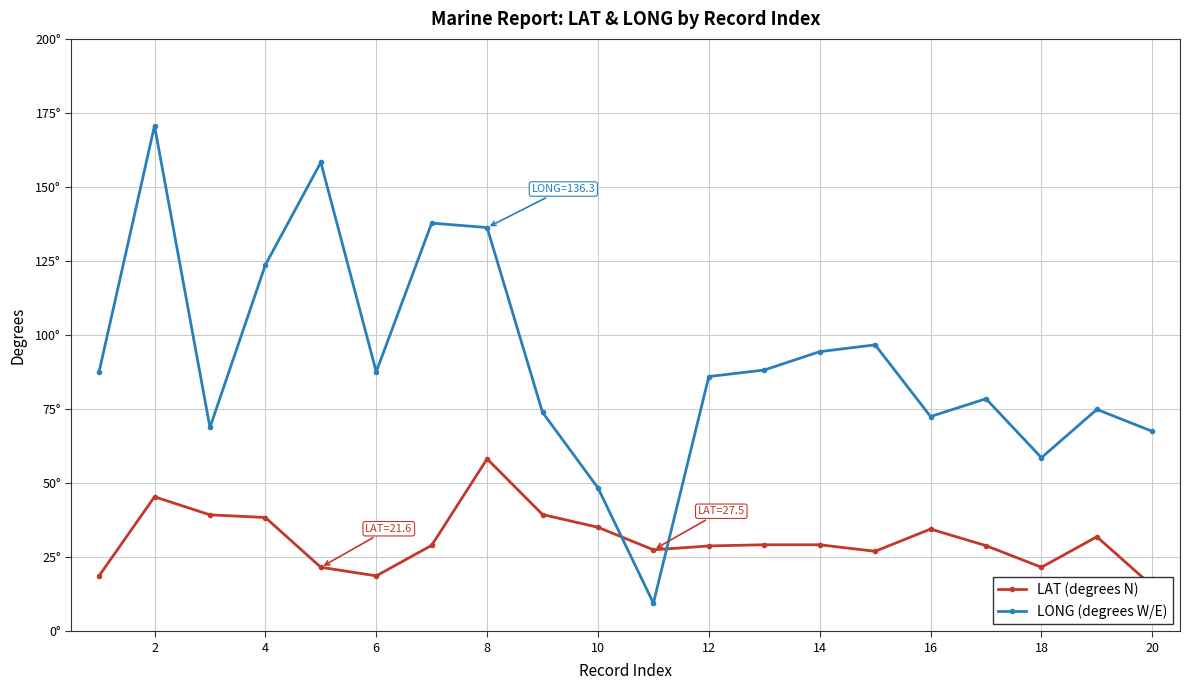

What is the value of the LONG (degrees W/E) point at the 6th from the left?

87.6